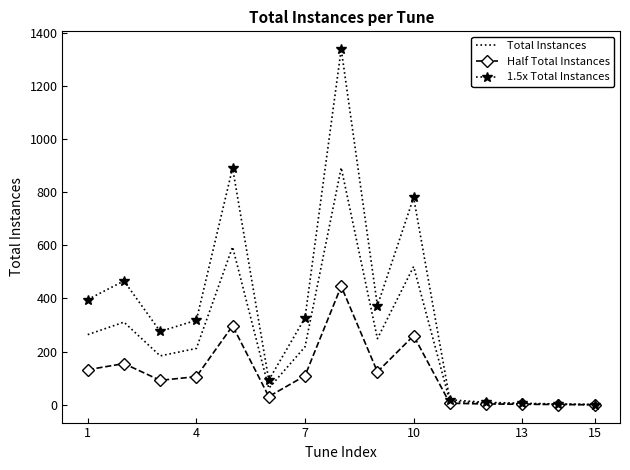

Which series has the largest total across all categories?

1.5x Total Instances